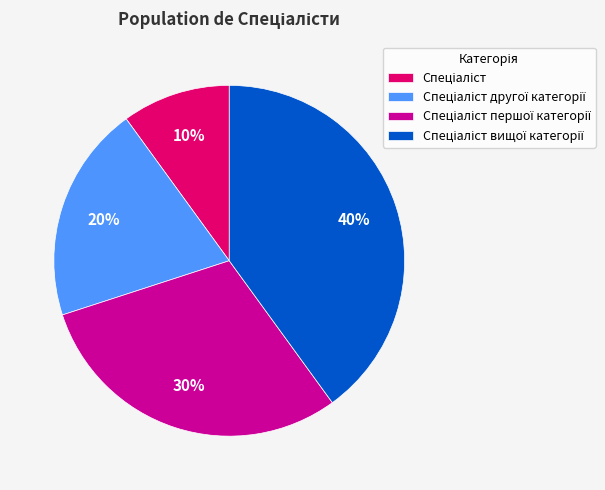

Does any single category account for the majority?

No